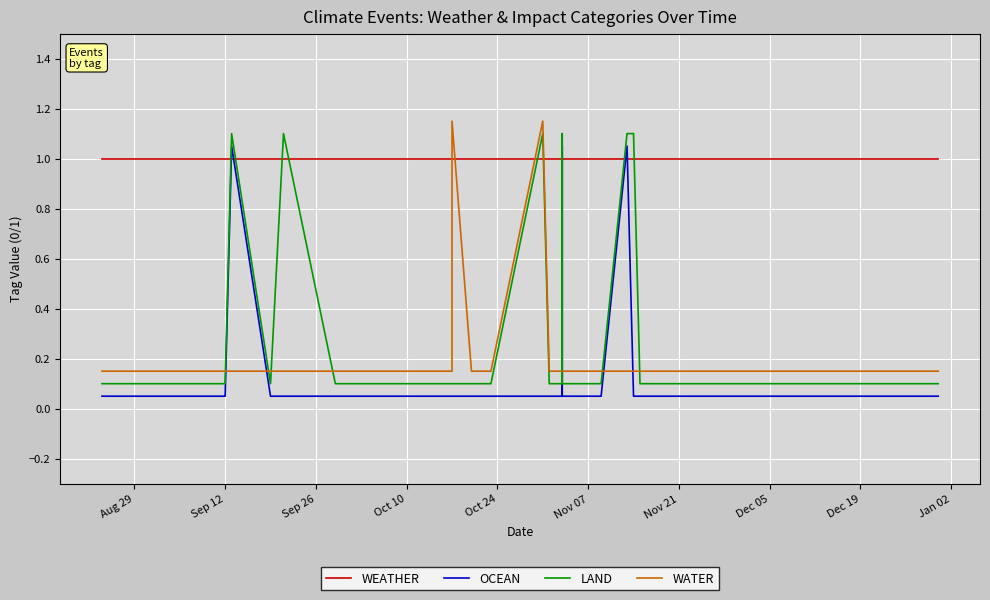

True or false: OCEAN and LAND cross at least once.

False